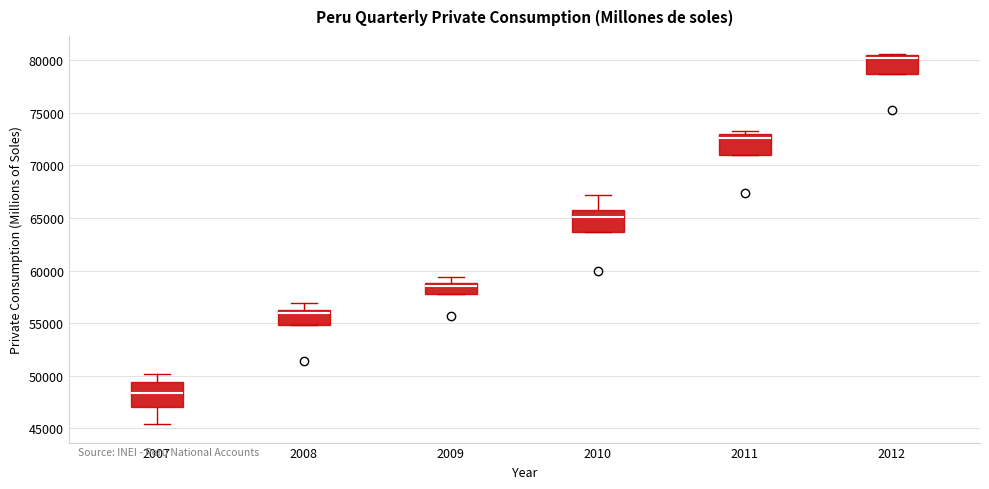

Reading left to right, read every box against the y-axis: the position of its median line, the range the box covers, and the ends of its whiskers. The values are not printed on the chart, so give them approximately, as read against the axis.

2007: median 48500, box 47000 to 49500, whiskers 45500 to 50000
2008: median 56000 (just below the box's upper edge), box 55000 to 56000, whiskers 55000 to 57000
2009: median 58500, box 57500 to 59000, whiskers 57500 to 59500
2010: median 65000, box 63500 to 66000, whiskers 63500 to 67000
2011: median 72500, box 71000 to 73000, whiskers 71000 to 73500
2012: median 80000, box 78500 to 80500, whiskers 78500 to 80500